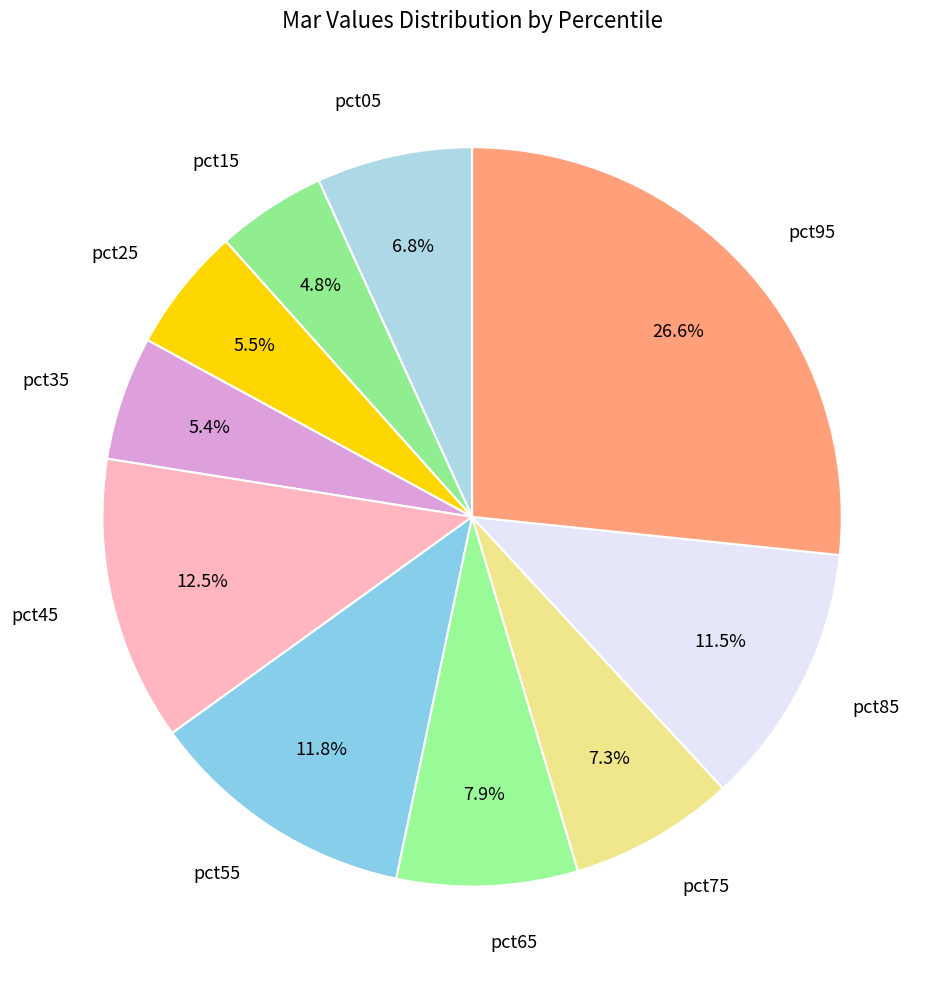

The pct65 slice represents 8% of the pie. True or false?

True